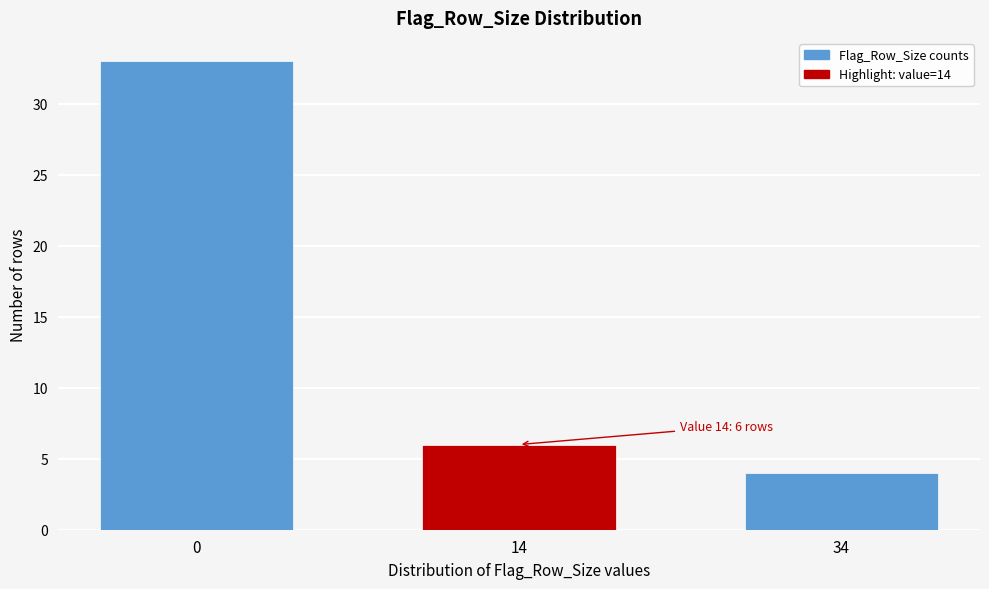

Reading right to left, what are all the values shown in this chart?

34=4	14=6	0=33